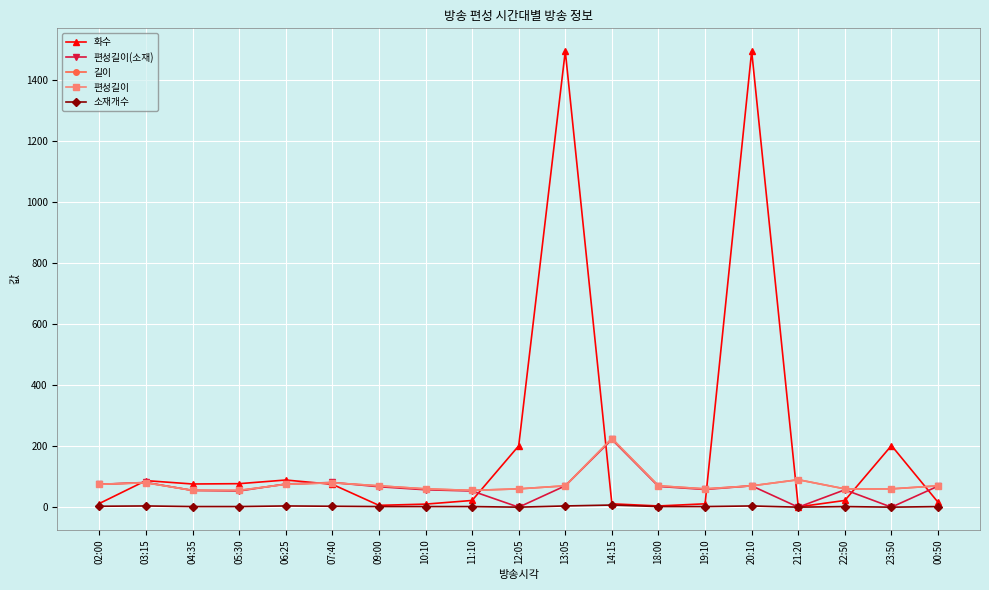

At which category is the sum across all series the highest?

13:05